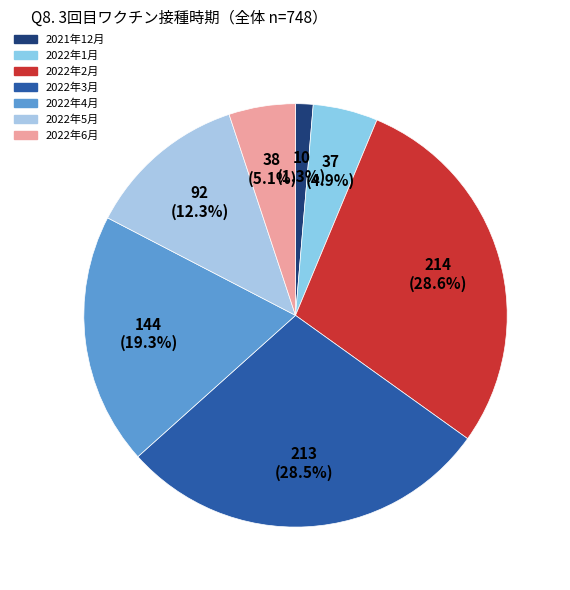

Does any single category account for the majority?

No